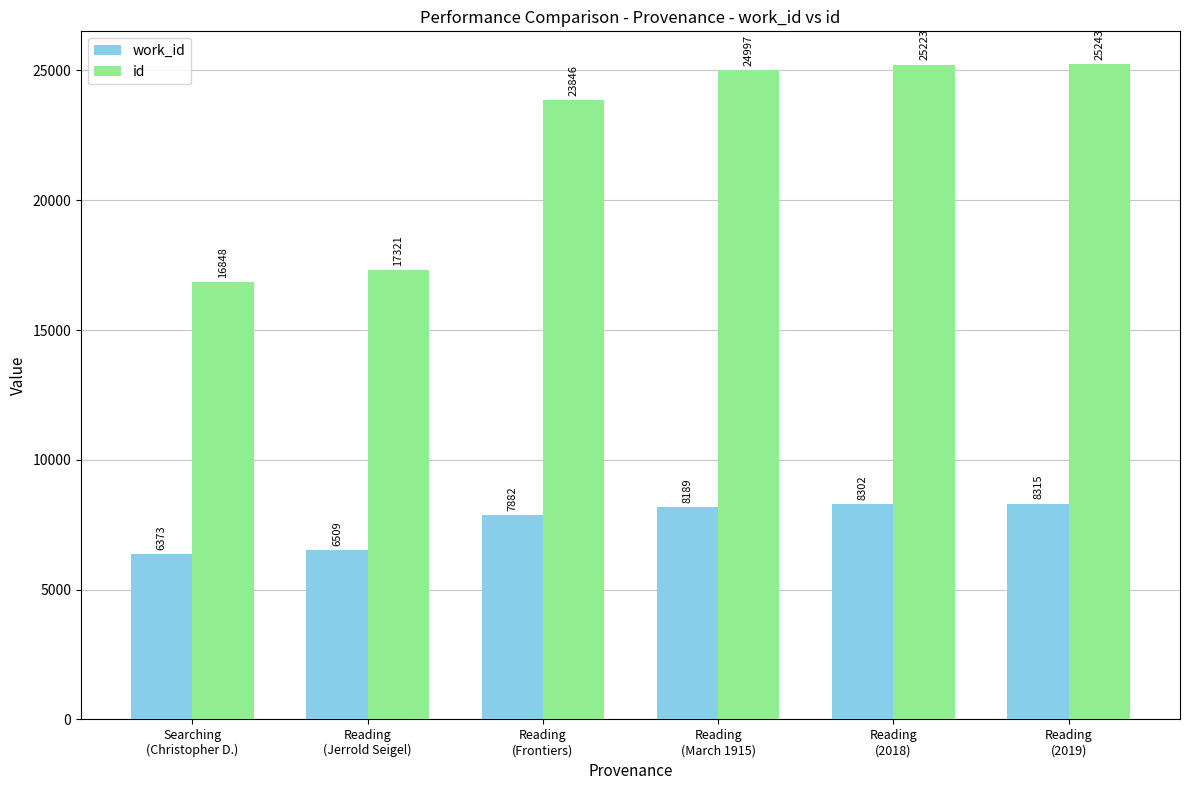

The id series shows 23846 at Reading
(Frontiers). True or false?

True